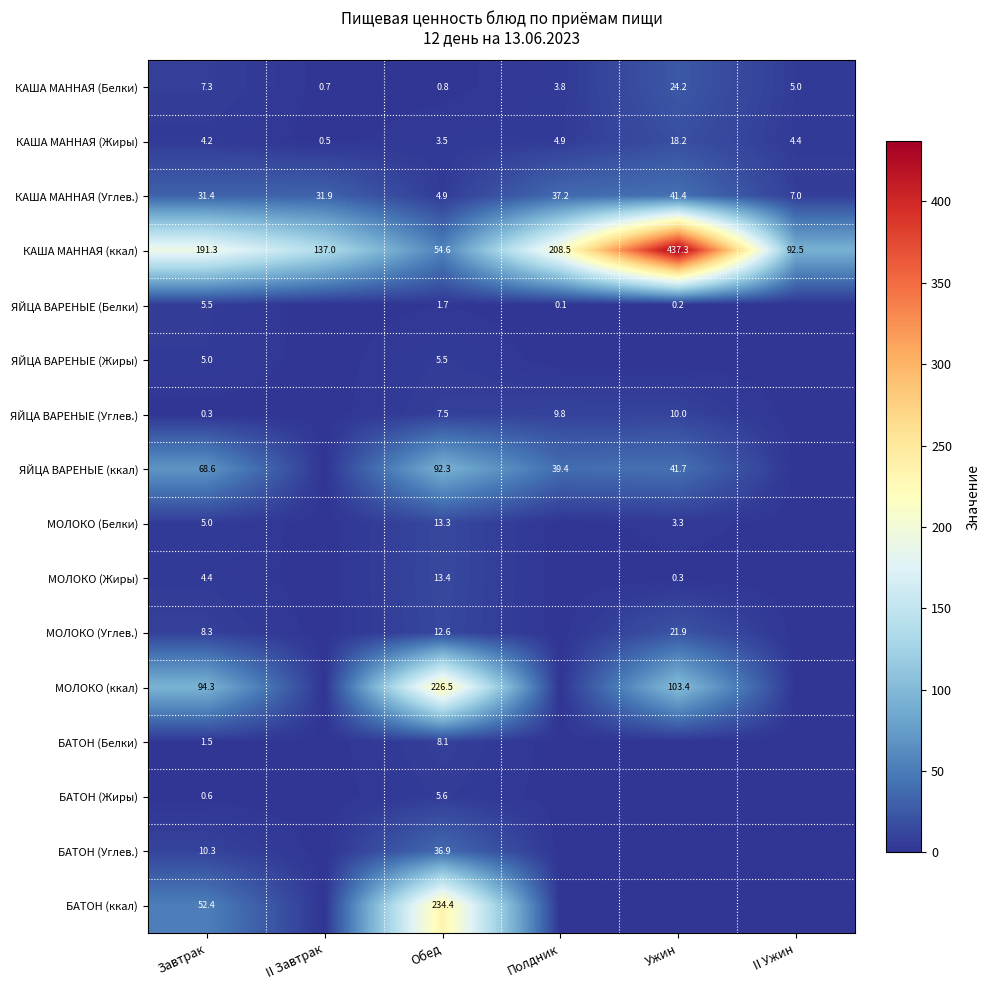

At which label does КАША МАННАЯ (Жиры) first exceed 4?

Завтрак